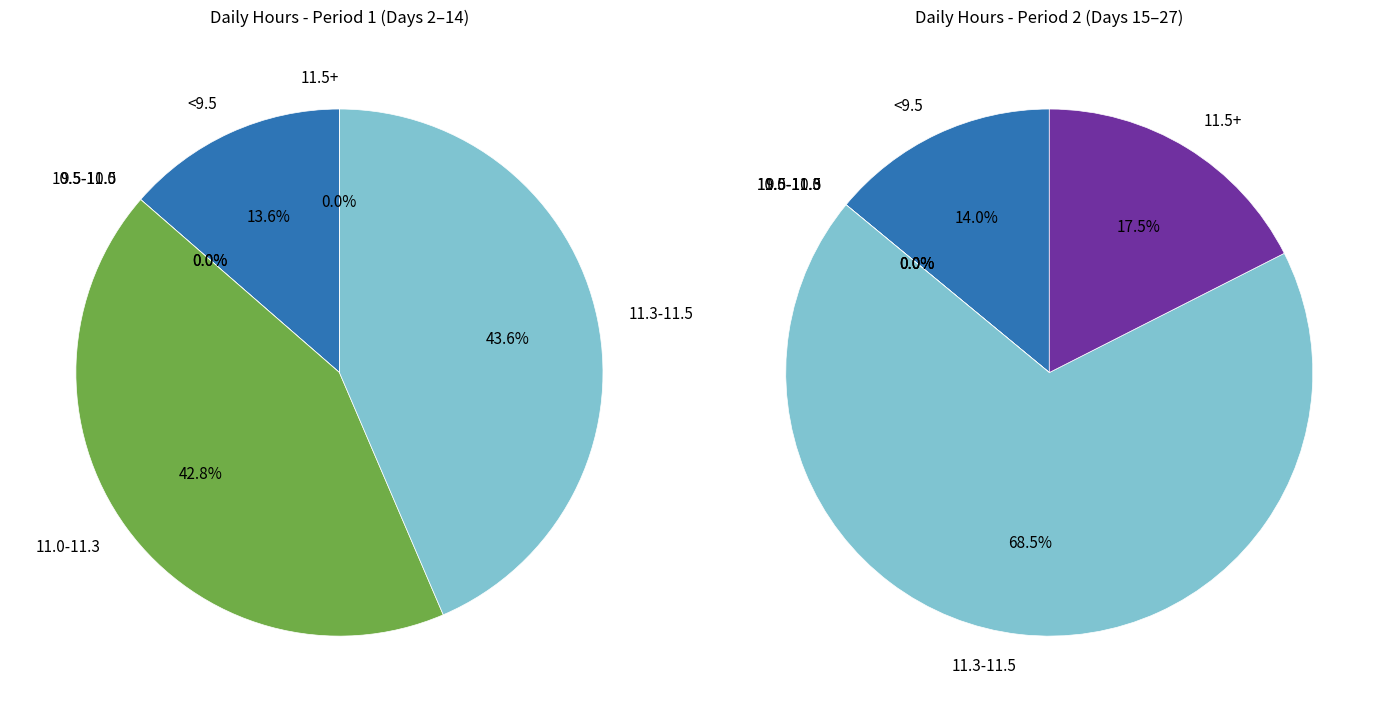

Does 2 represent more than half of the total?

No